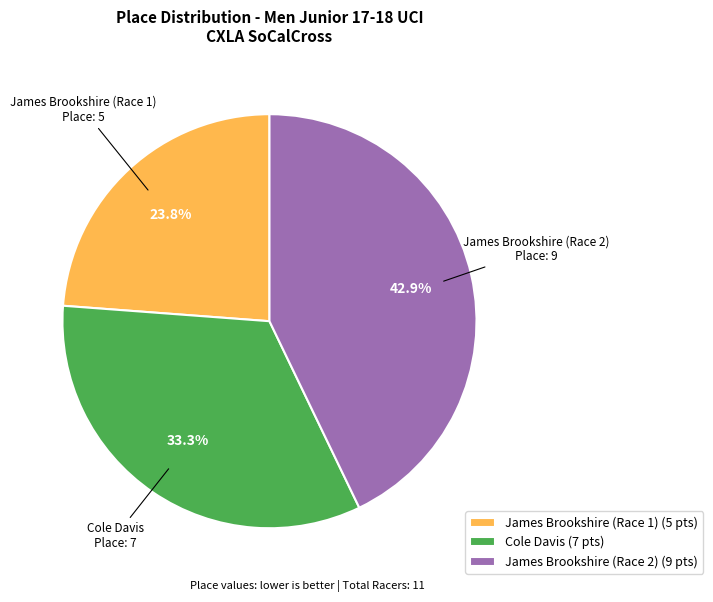

What is the largest slice in the pie chart?

James Brookshire (Race 2)